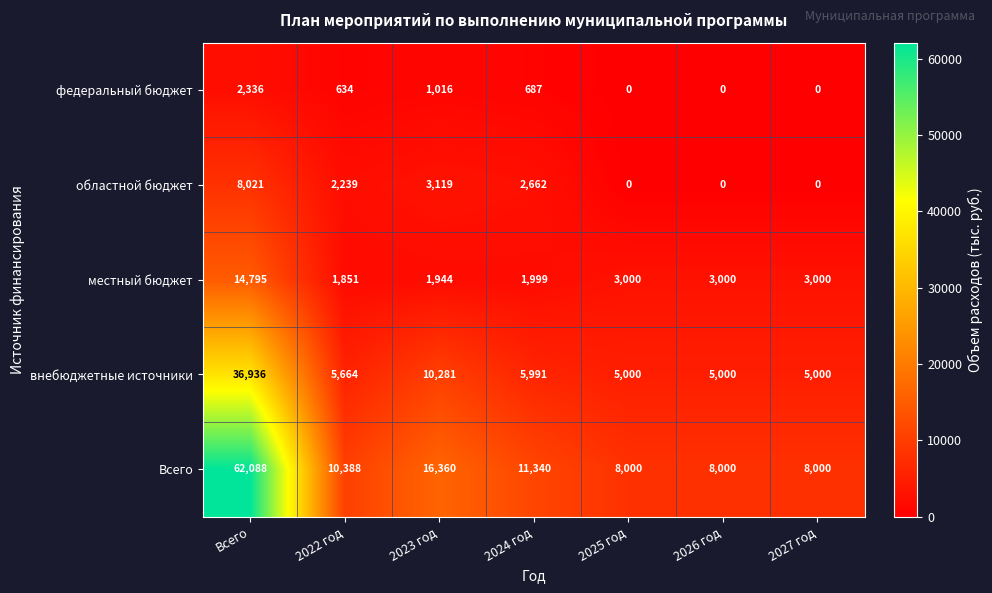

Which series has the largest total across all categories?

Всего